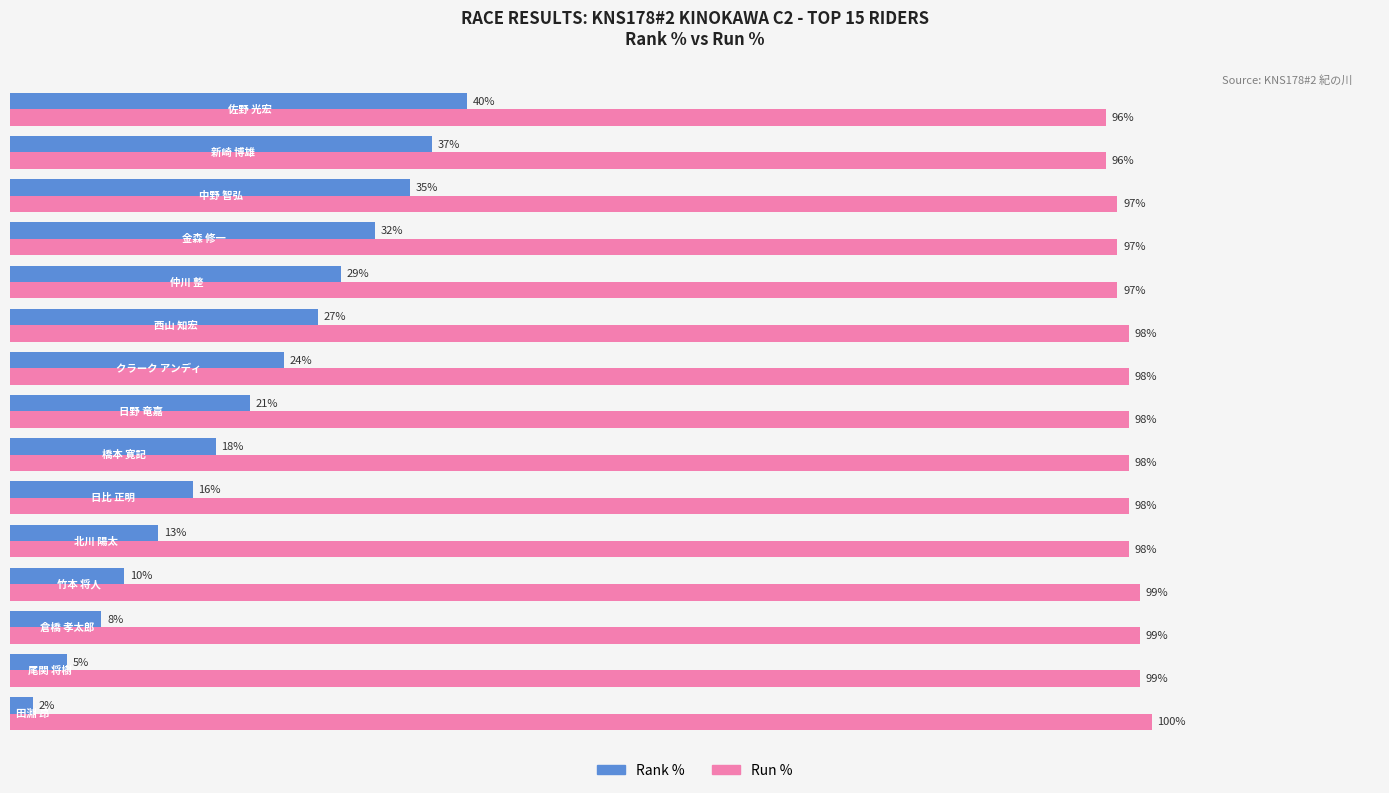

Is it true that Immigrants from Israel equals 40 at 9?

False